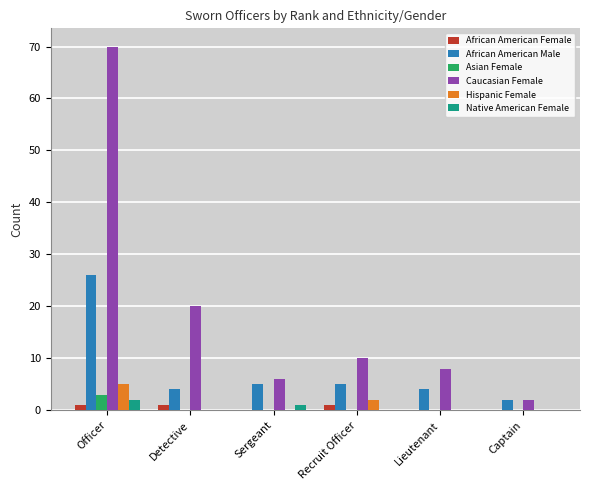

At which category is the sum across all series the highest?

Officer